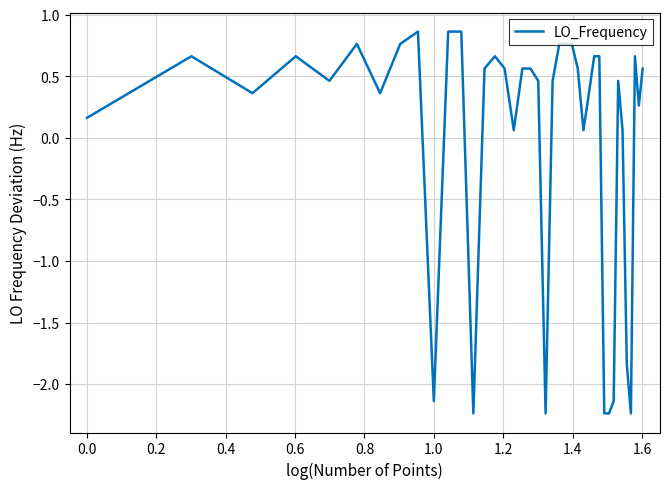

What is the difference between the maximum and minimum values?

3.1